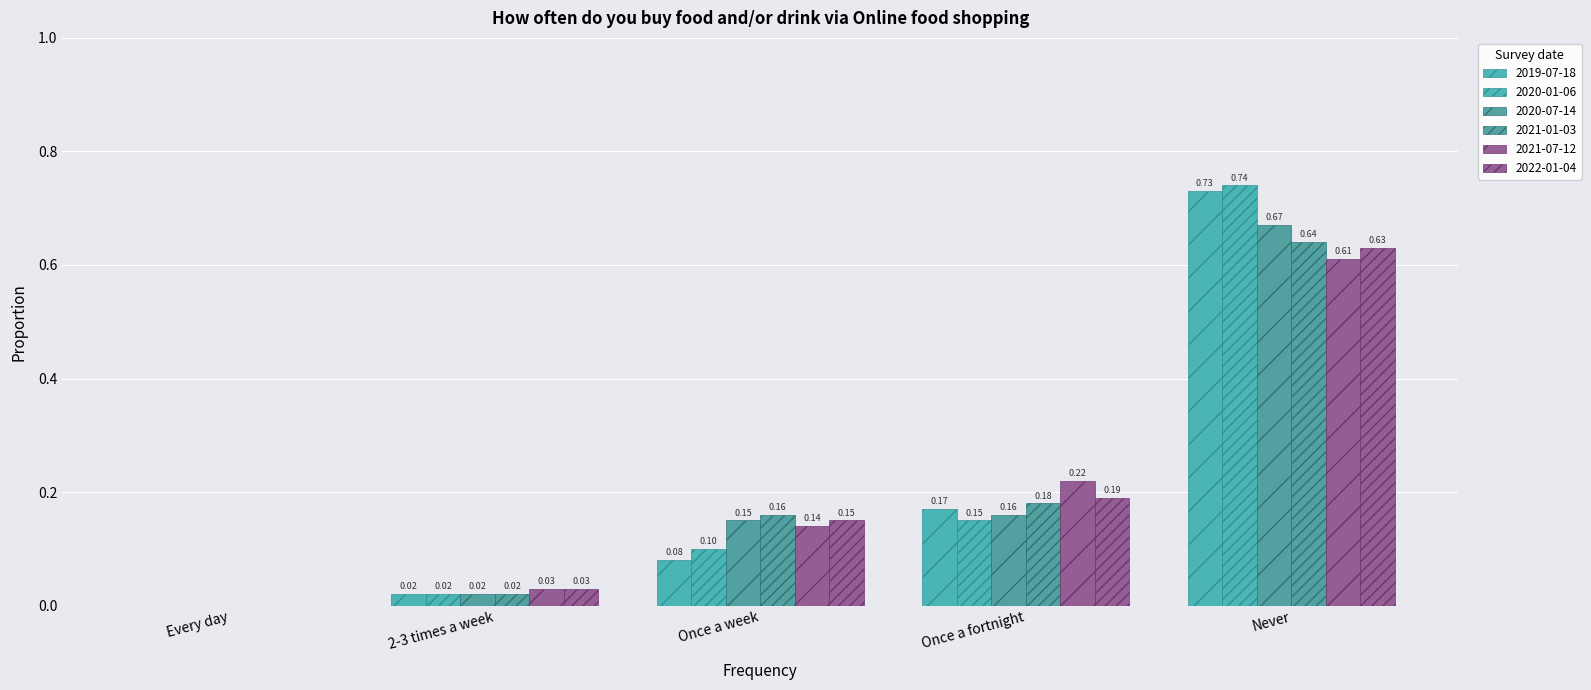

How many values in the 2021-01-03 series exceed 0?

4